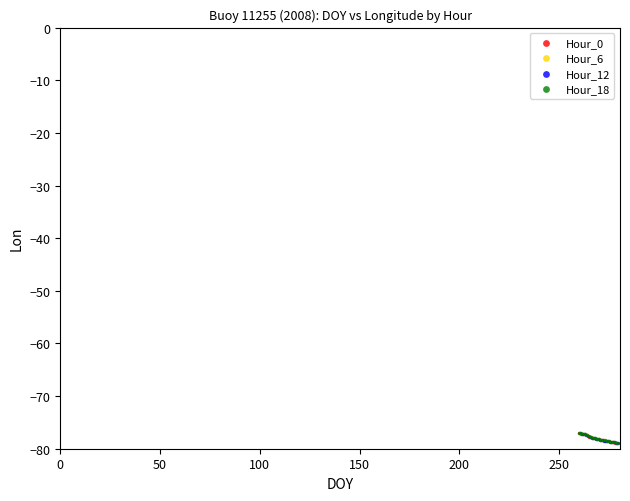

What are all the series names shown in the legend?

Hour_0, Hour_6, Hour_12, Hour_18